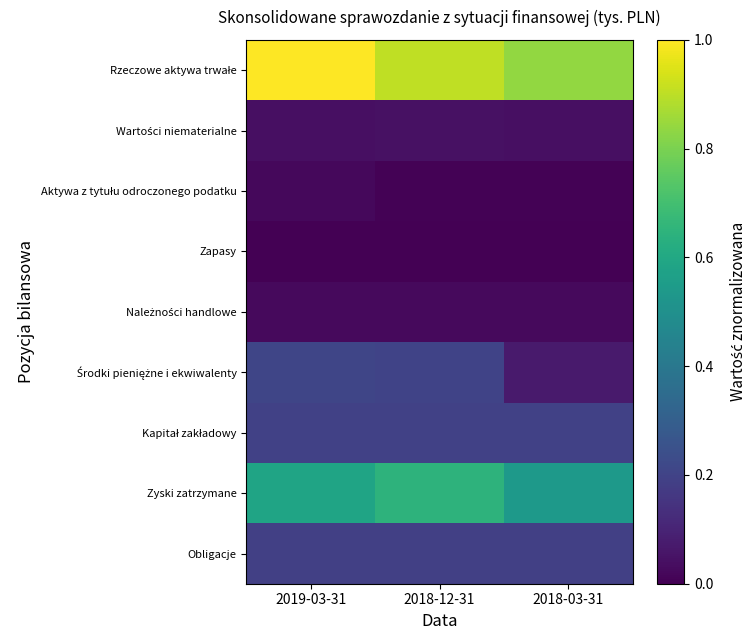

Rank the series by their maximum value, from lowest to highest.

Zapasy, Aktywa z tytułu odroczonego podatku, Należności handlowe, Wartości niematerialne, Obligacje, Kapitał zakładowy, Środki pieniężne i ekwiwalenty, Zyski zatrzymane, Rzeczowe aktywa trwałe